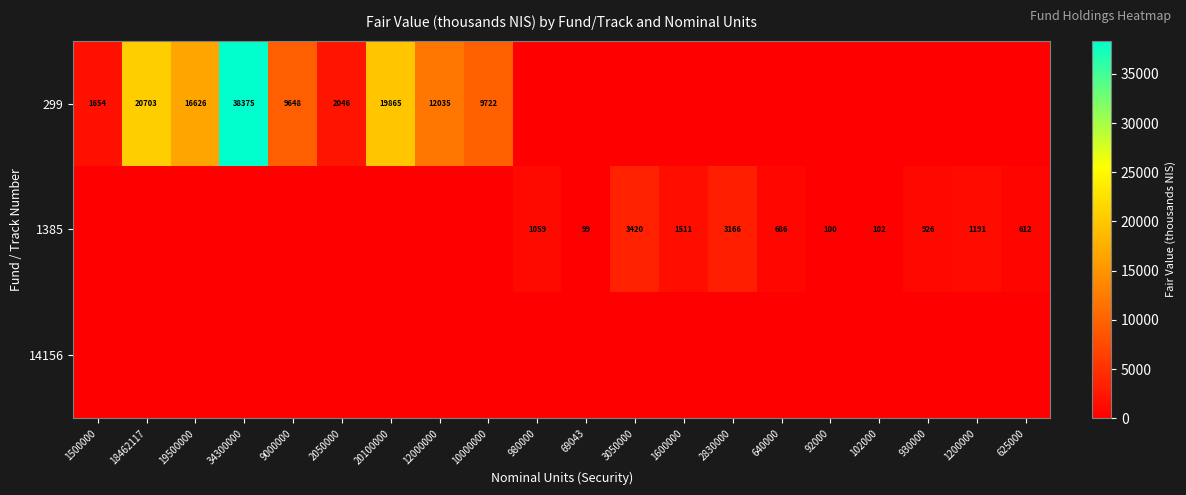

True or false: 299 has a value of 57017 at 34300000.

False